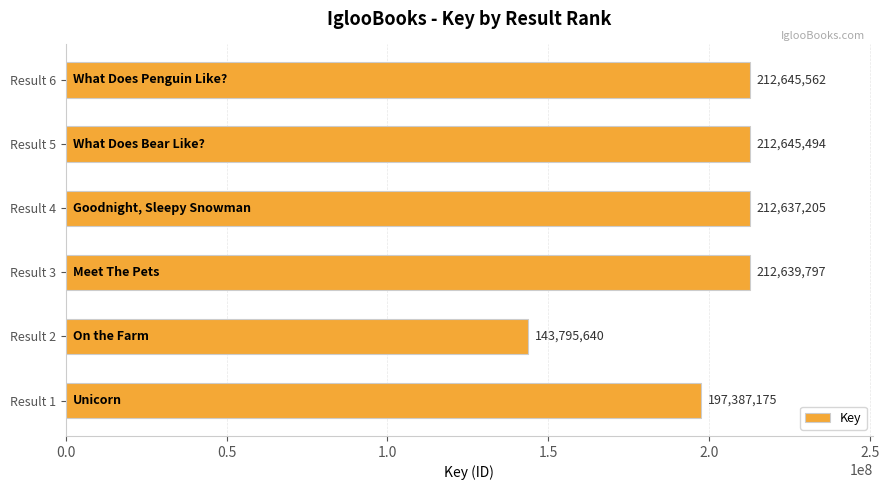

How many values are below 212639797?

3